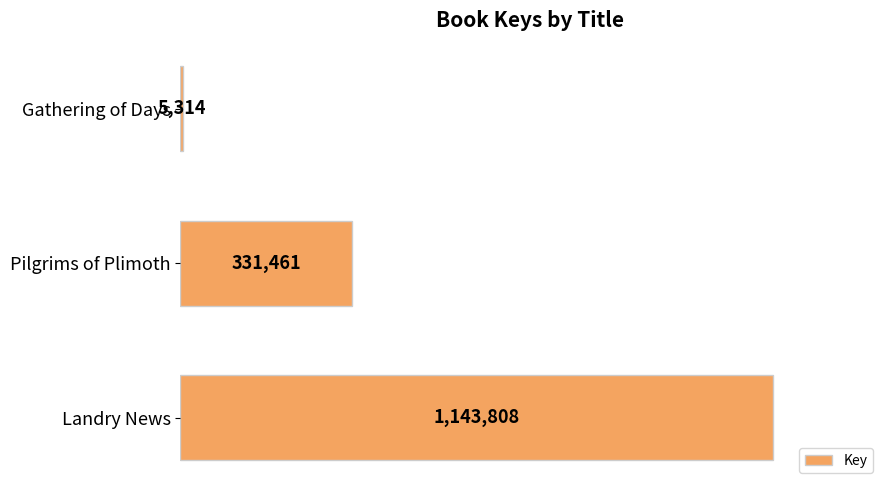

Does the chart contain any negative values?

No